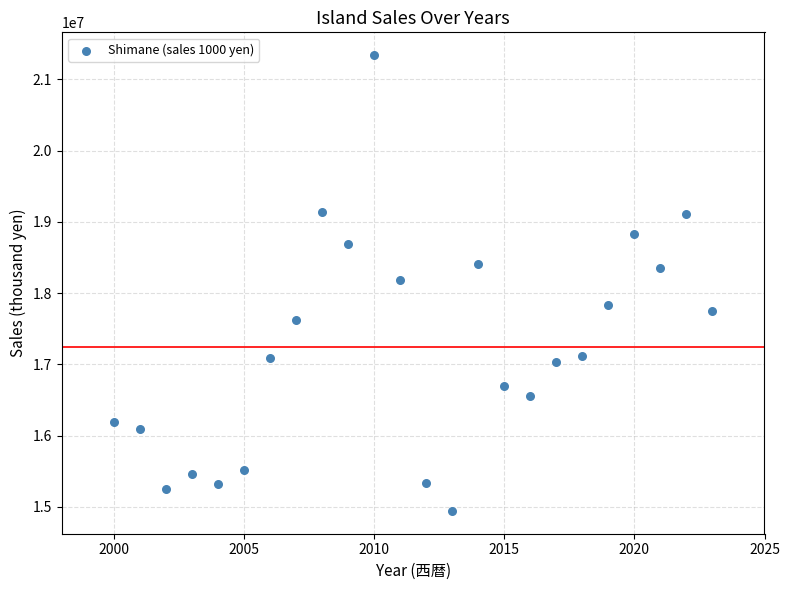

What is the range of Y values (max minus min)?

6397591.0